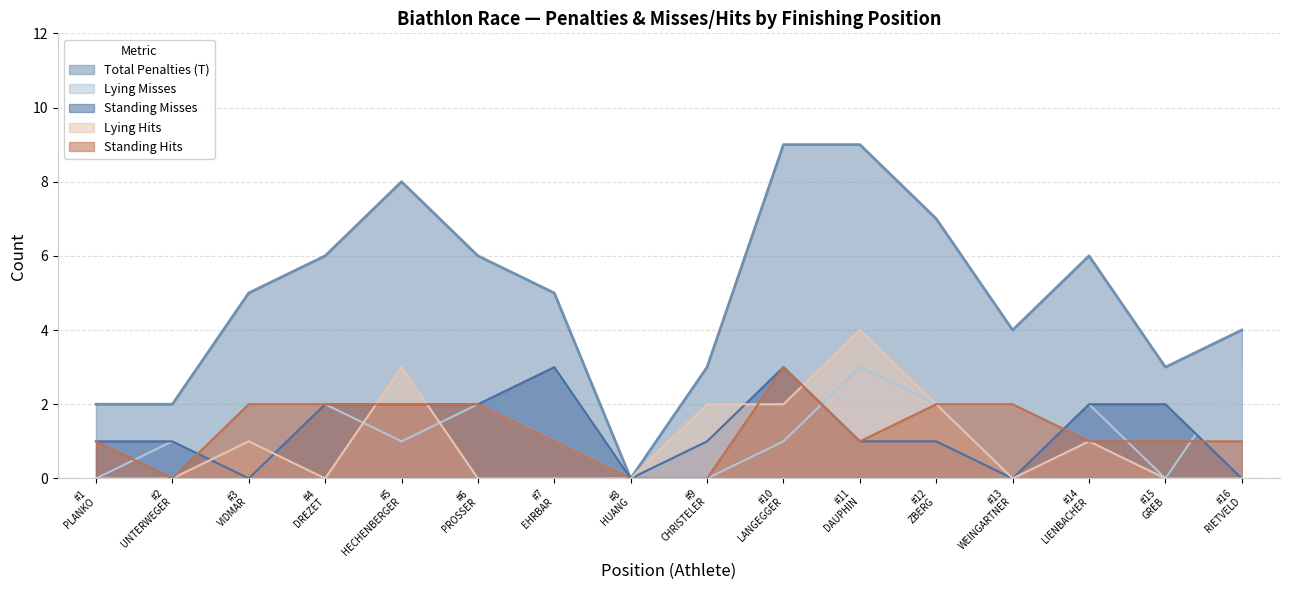

True or false: Total Penalties (T) and Lying Hits intersect in this chart.

False